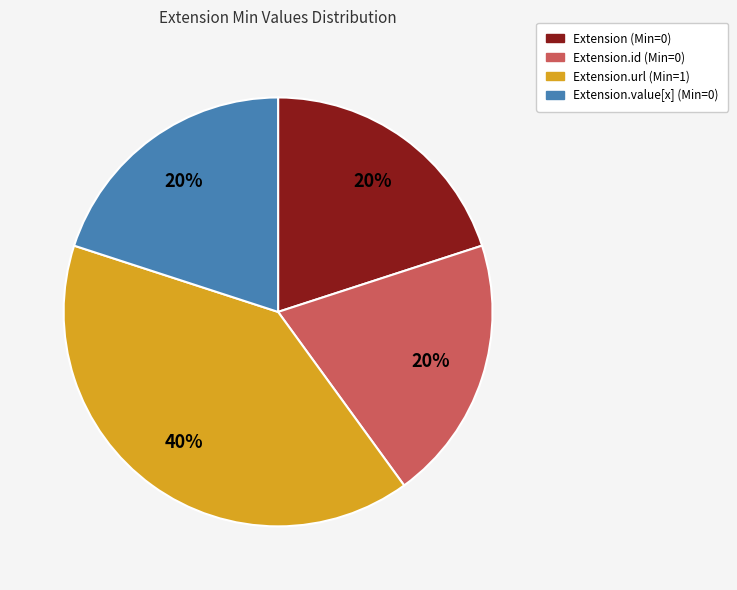

To the nearest percent, what is the average slice percentage?

25%